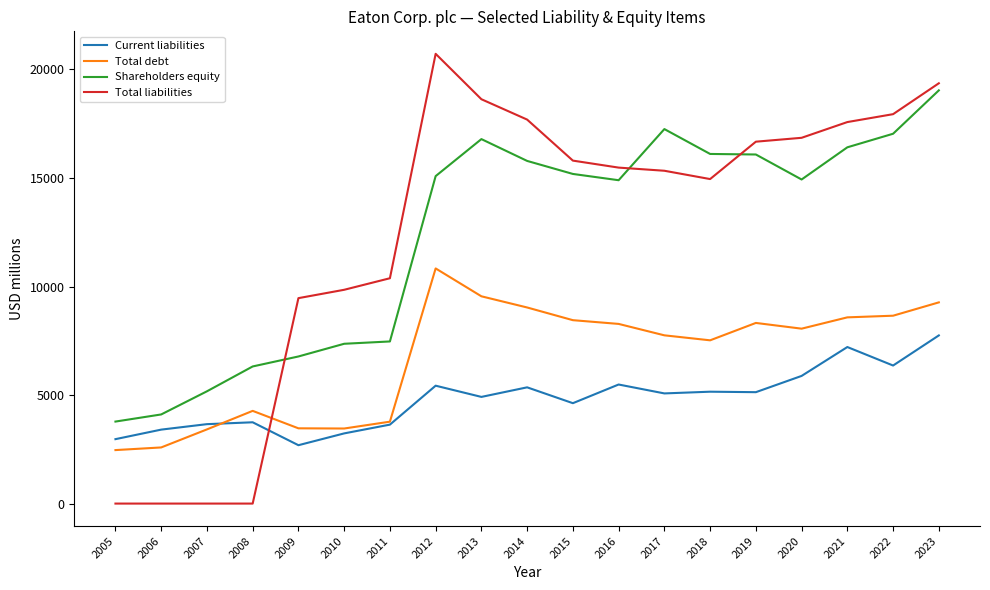

What is the difference between the highest and lowest values at 2006?

4106